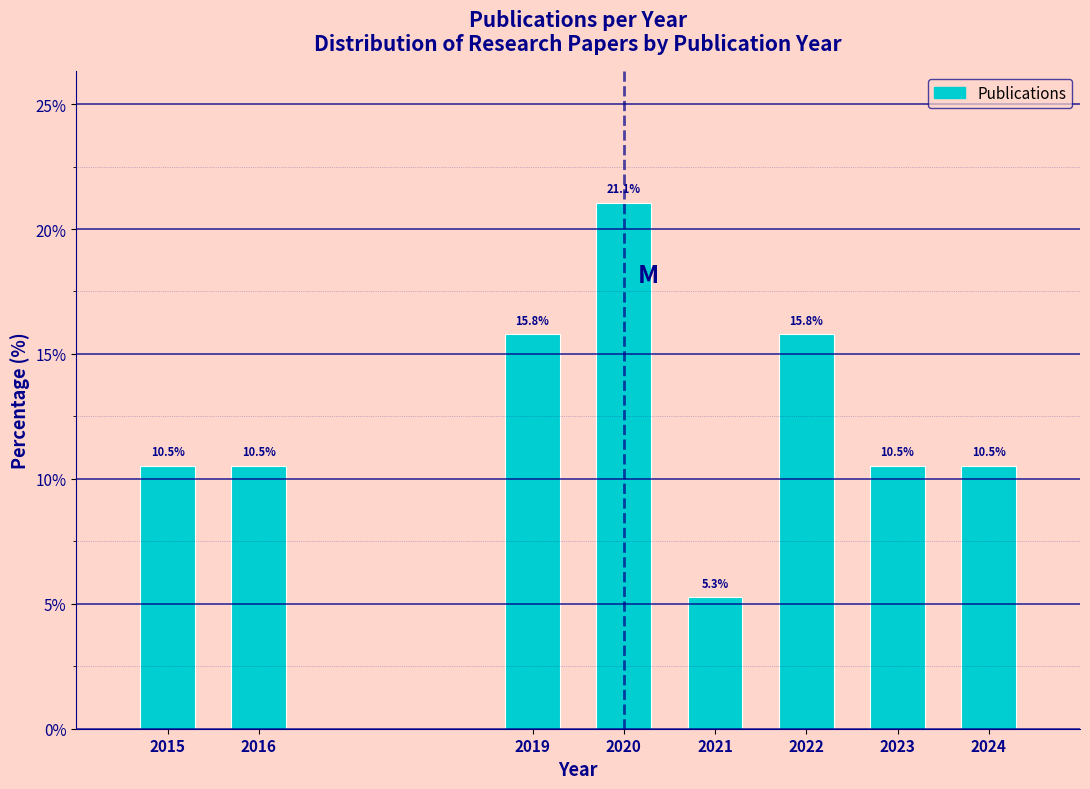

Reading left to right, extract all data points from this chart.

10.5	10.5	15.8	21.1	5.3	15.8	10.5	10.5